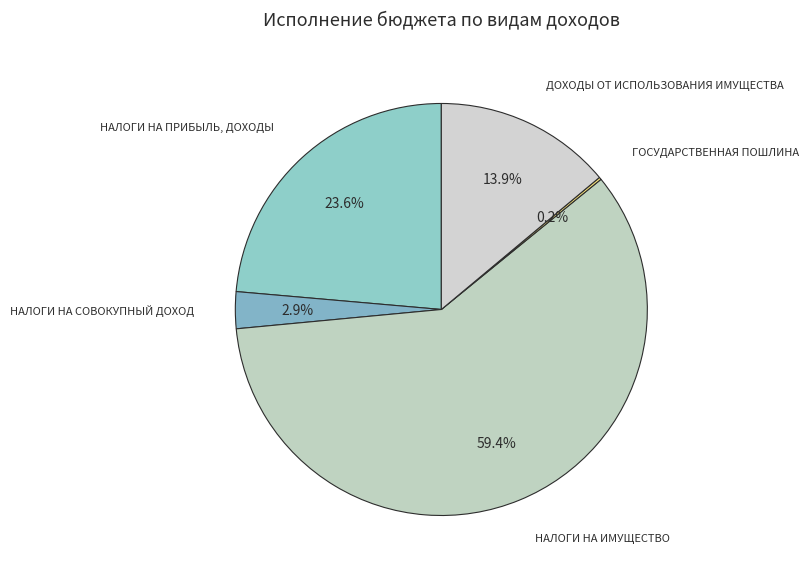

What is the largest slice in the pie chart?

НАЛОГИ НА ИМУЩЕСТВО